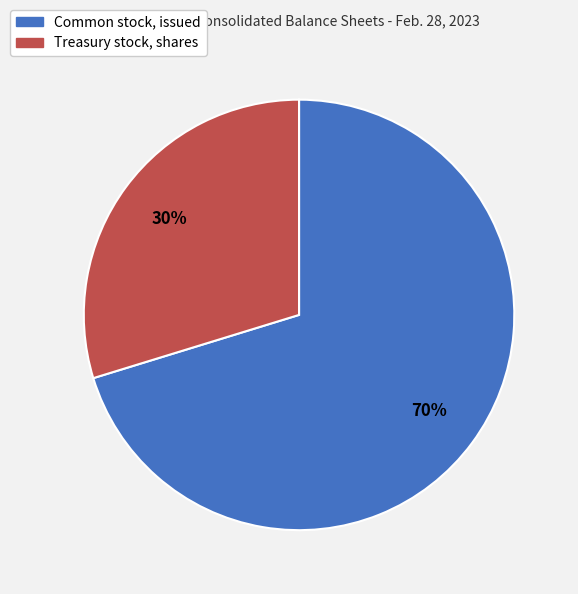

Count the number of slices in the pie.

2